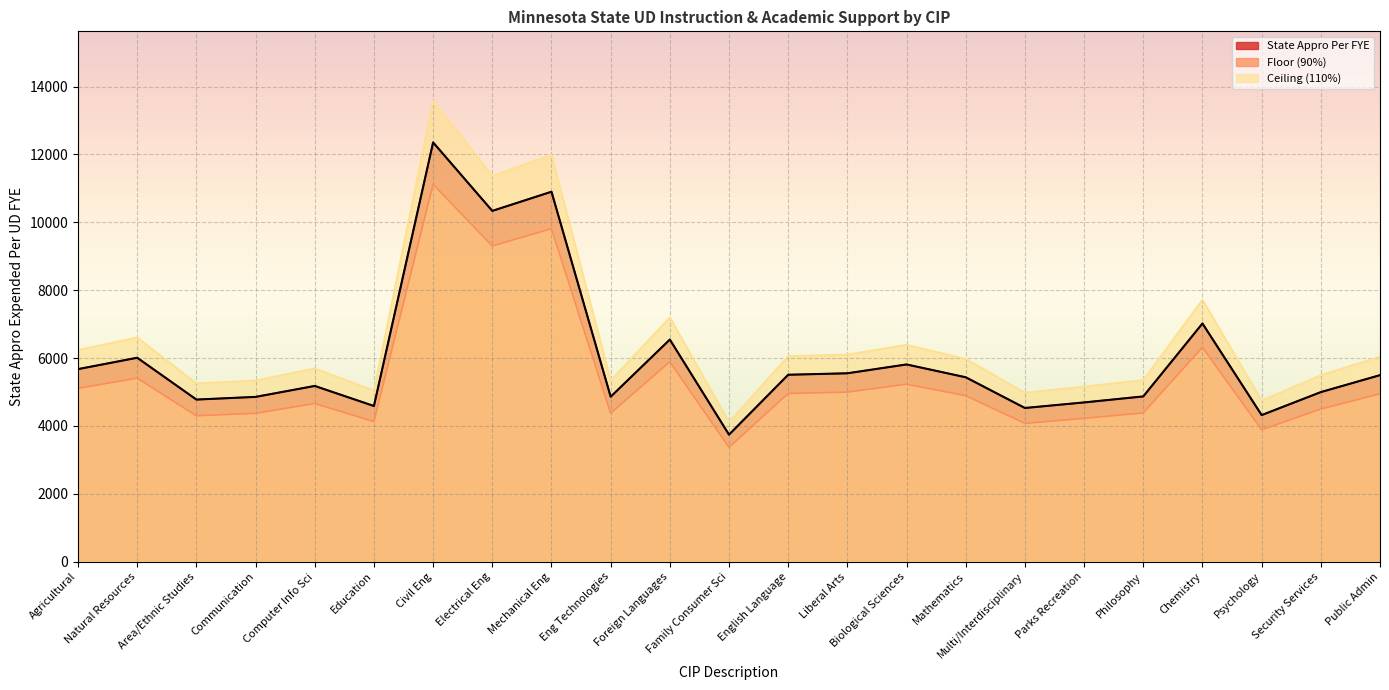

Is it true that State Appro Per FYE equals 13755.3 at Electrical Eng?

False